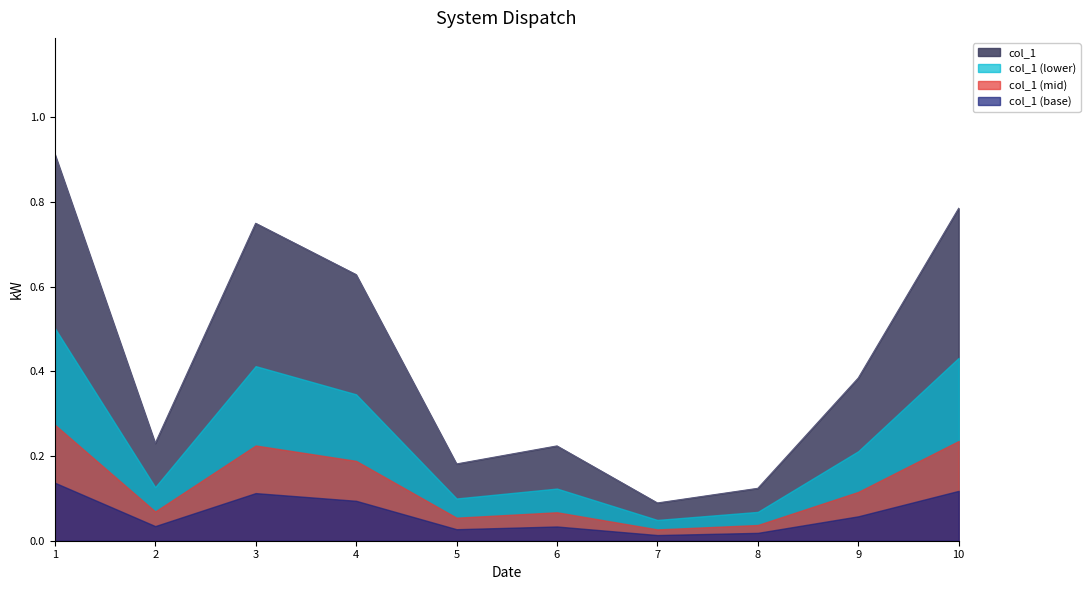

Reading left to right, extract all data points from this chart.

0.9	0.2	0.7	0.6	0.2	0.2	0.1	0.1	0.4	0.8